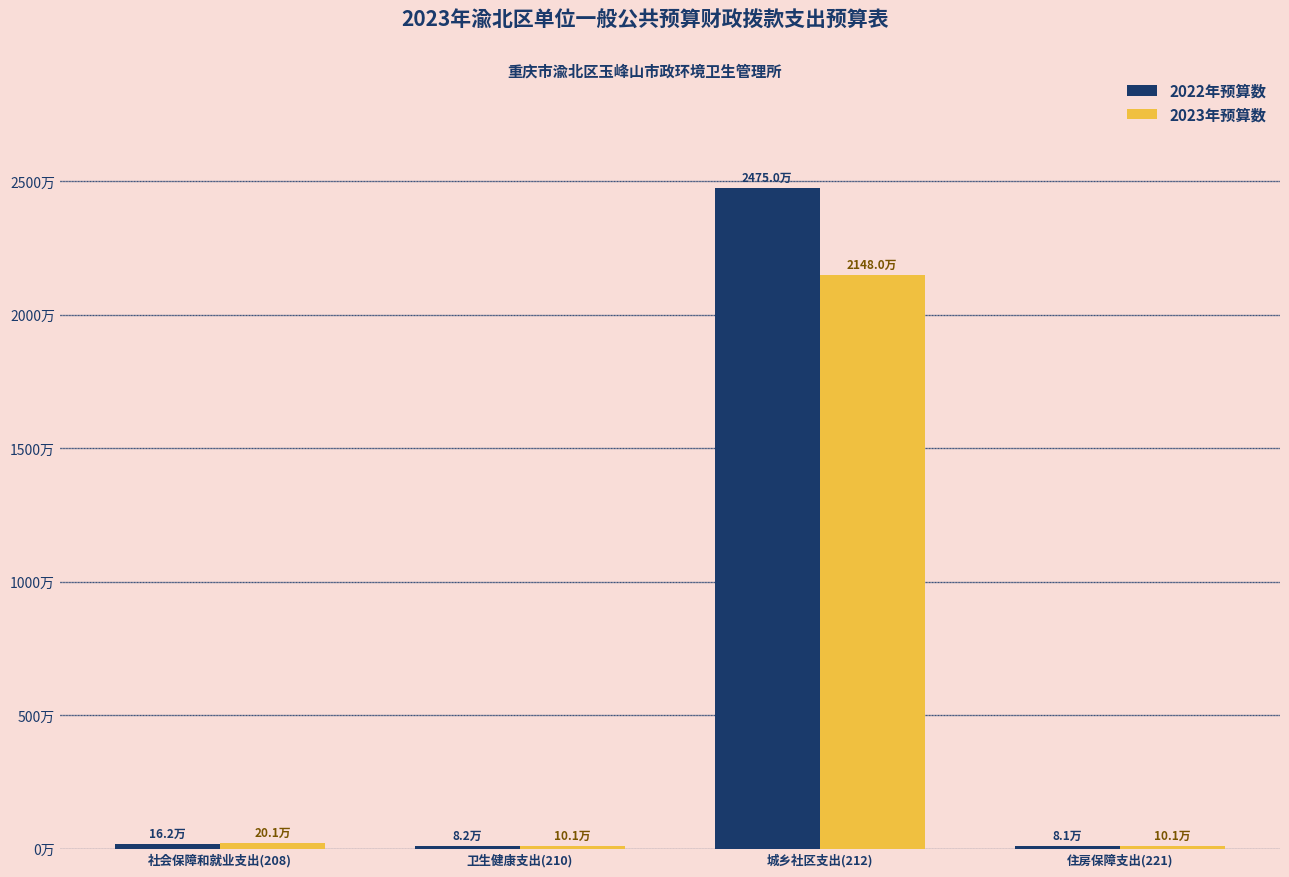

At which category is the sum across all series the highest?

城乡社区支出(212)